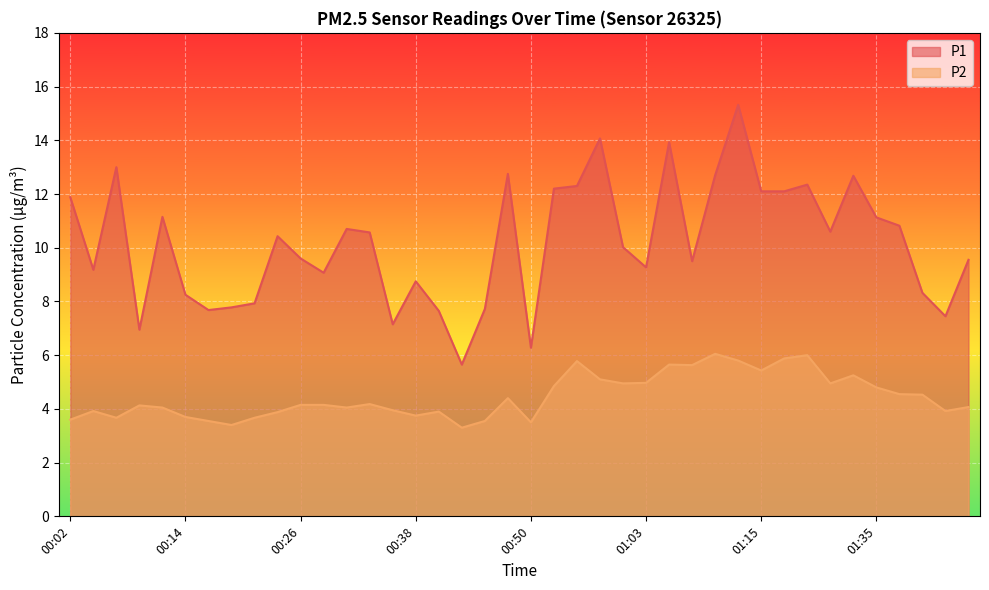

What is the average value of the P1 series?

10.2